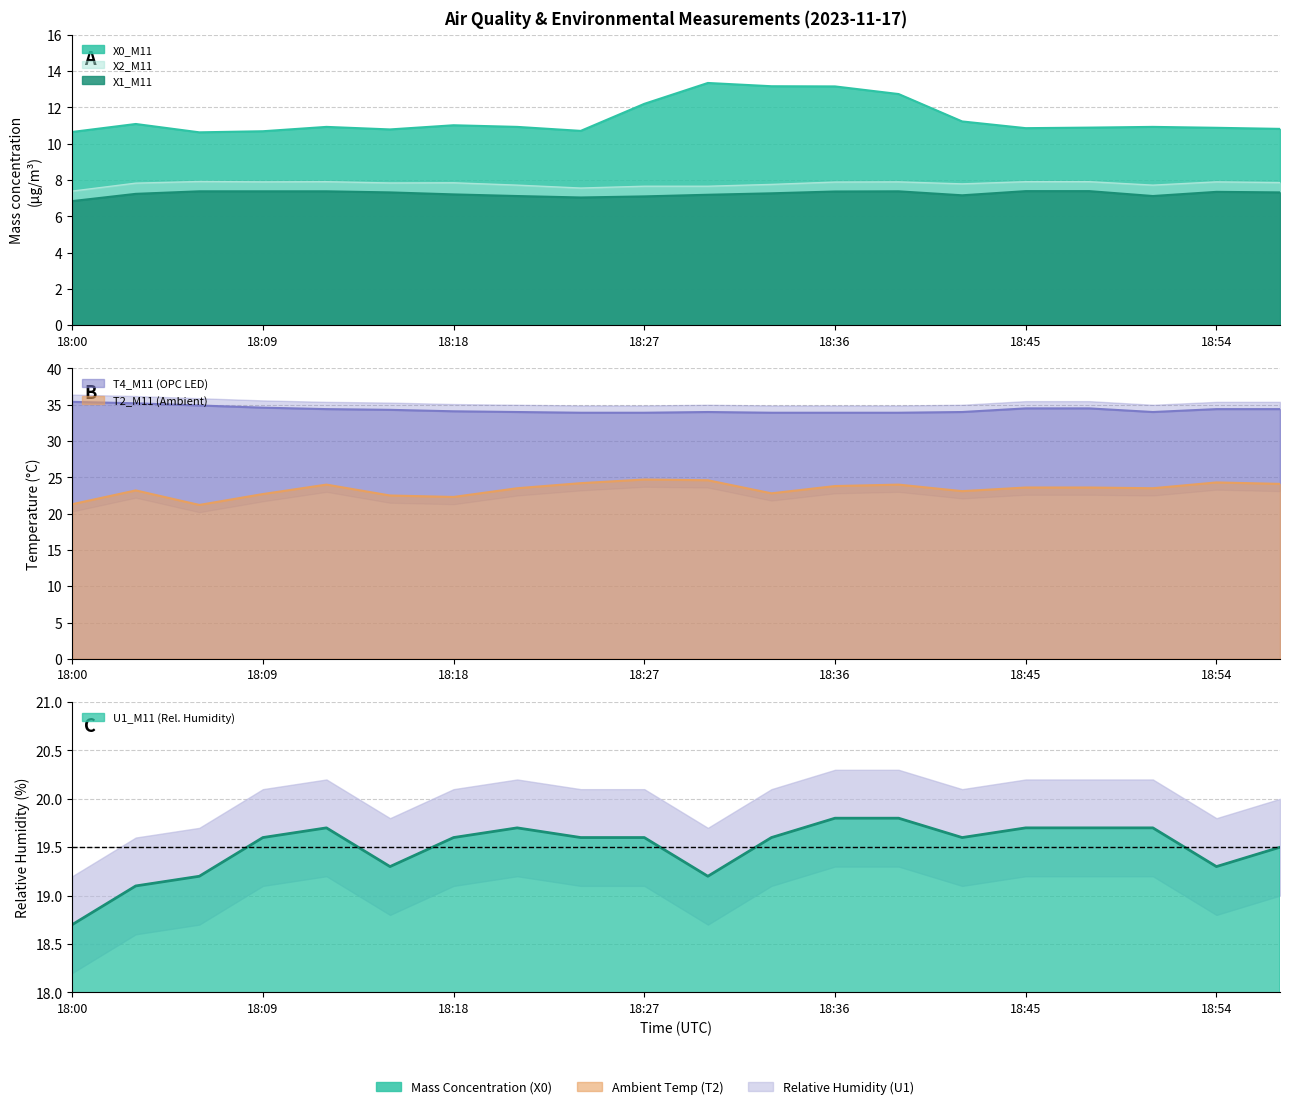

Does the chart have visible grid lines?

Yes